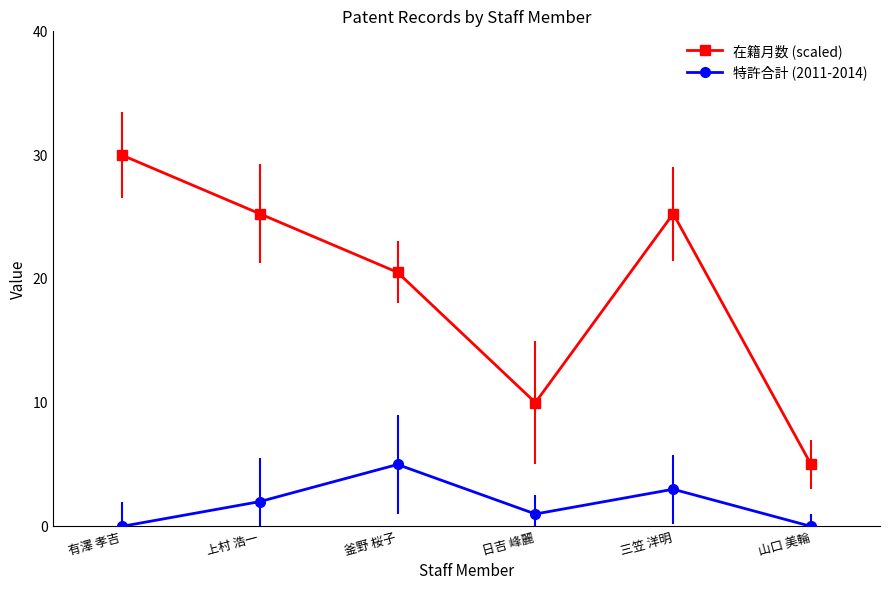

Reading left to right, what are all the values shown in this chart?

在籍月数 (scaled): 30.0	25.3	20.5	10.0	25.3	5.0
特許合計 (2011-2014): 0.0	2.0	5.0	1.0	3.0	0.0